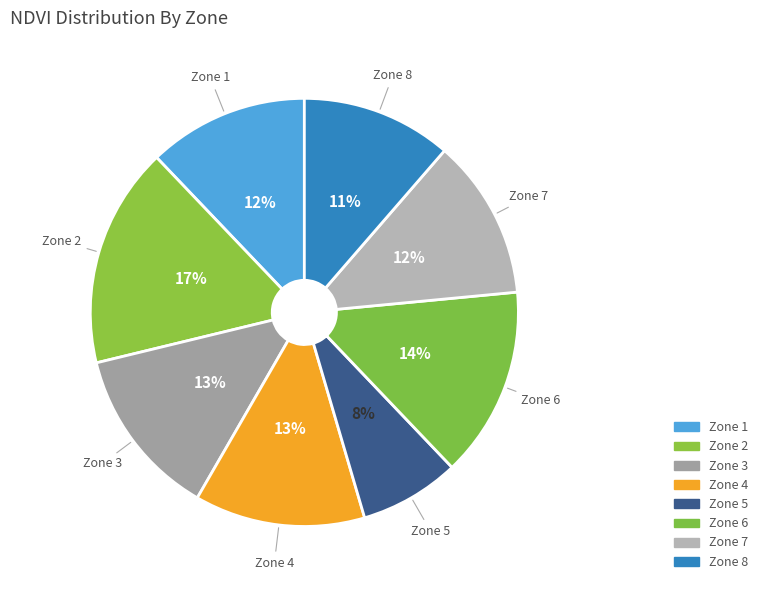

How many slices are in this pie chart?

8